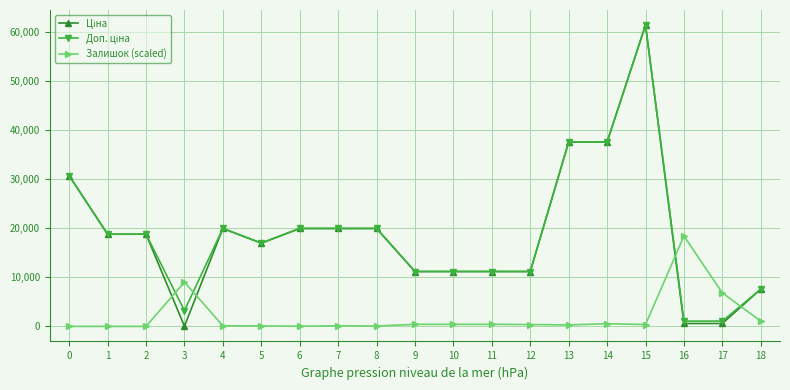

Count the number of data series in this chart.

3